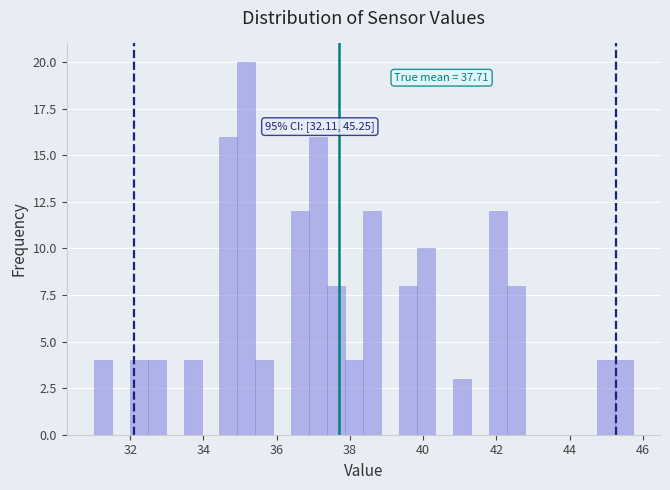

Around what value on the x-axis is the tallest bar? Give the approximate position of its centre, as read against the axis.

35.2